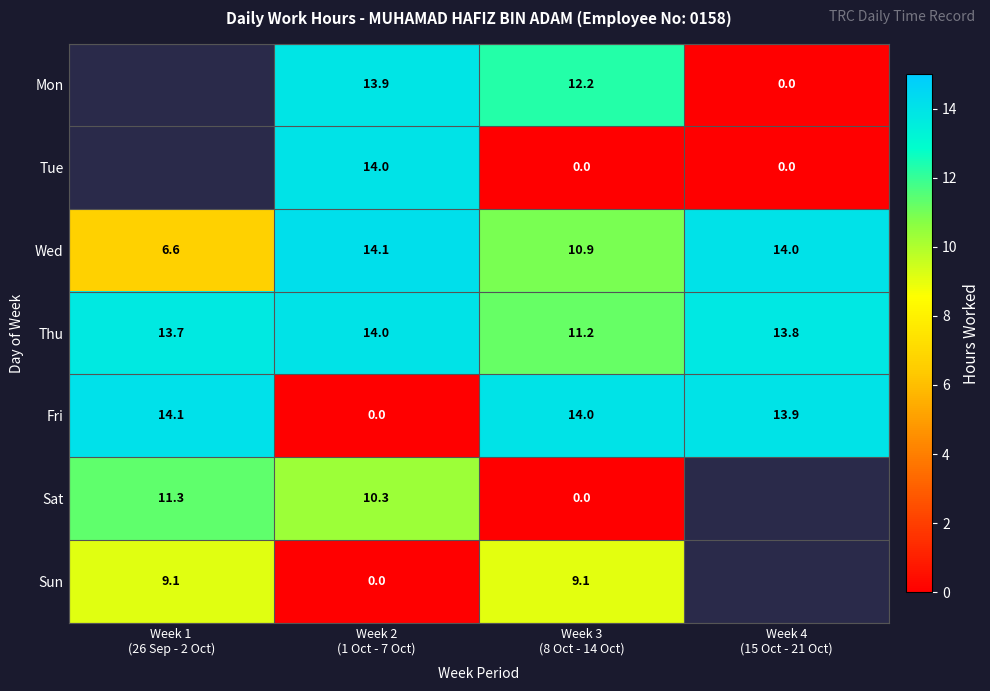

At which category is the sum across all series the highest?

Week 2
(1 Oct - 7 Oct)